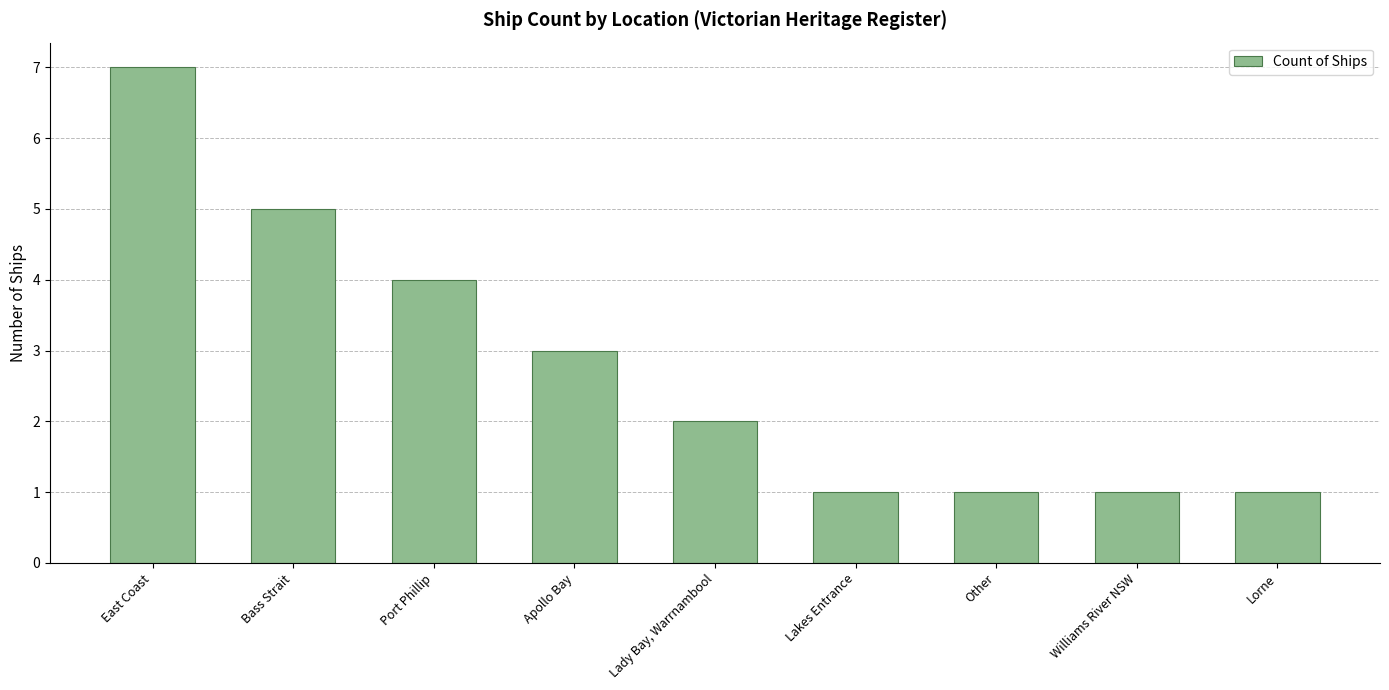

What is the smallest value displayed?

1